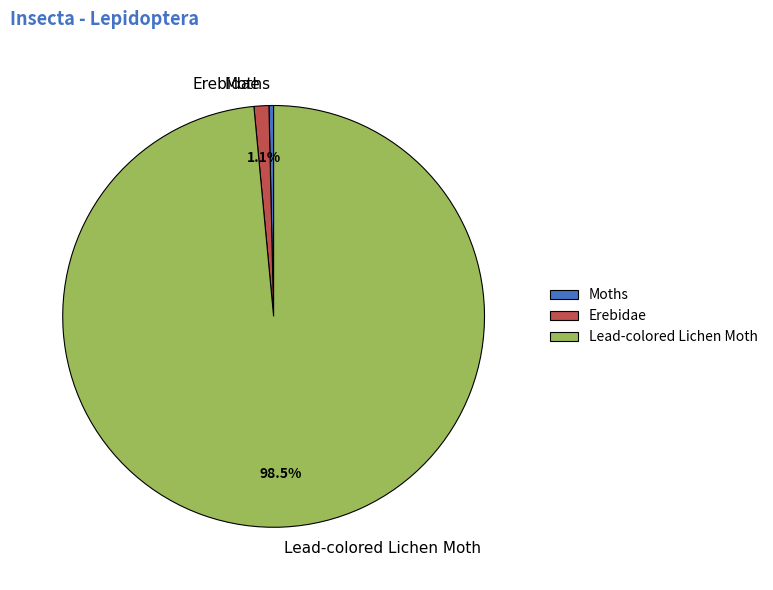

Rank the categories by value from highest to lowest.

Lead-colored Lichen Moth, Erebidae, Moths